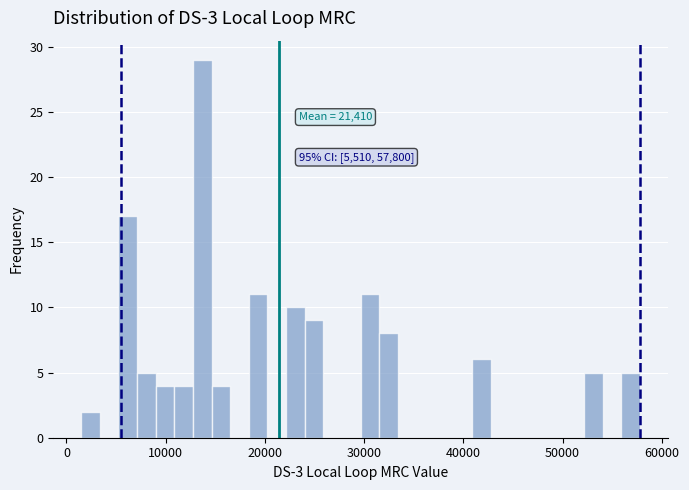

Read against the x-axis, roughly where is the centre of the tallest bar?

14000